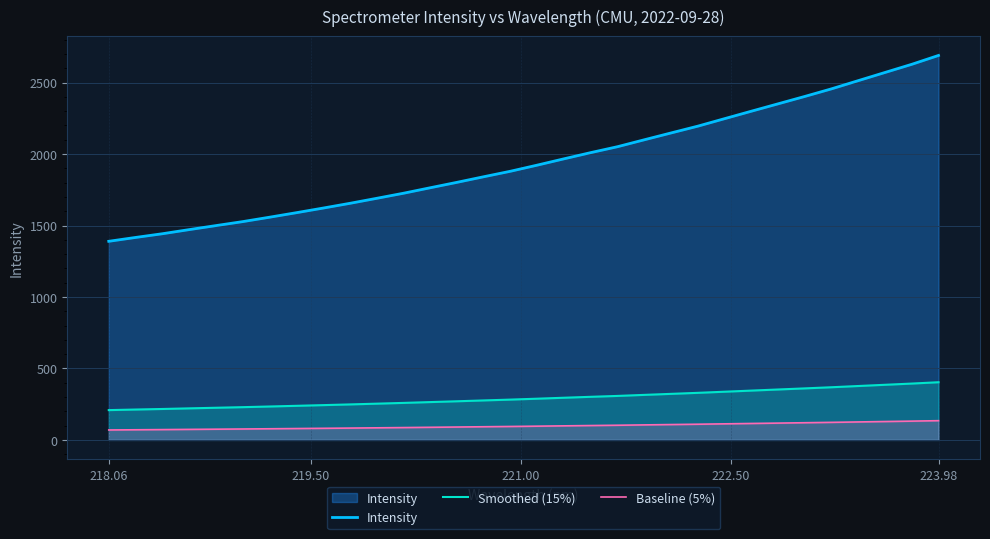

At 218.06, list the series in order from largest to smallest.

Intensity, Smoothed (15%), Baseline (5%)